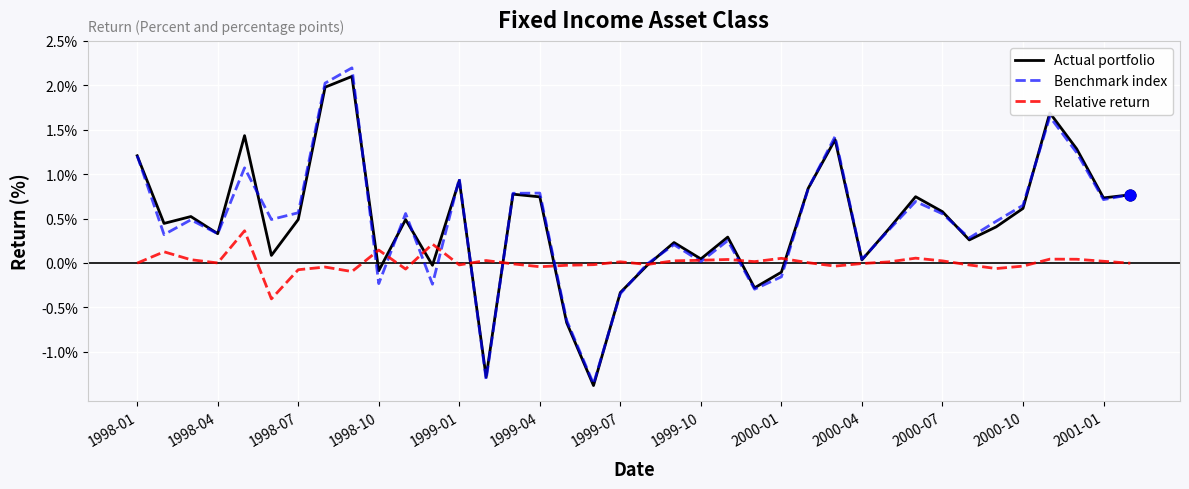

What is the greatest value displayed?

2.2